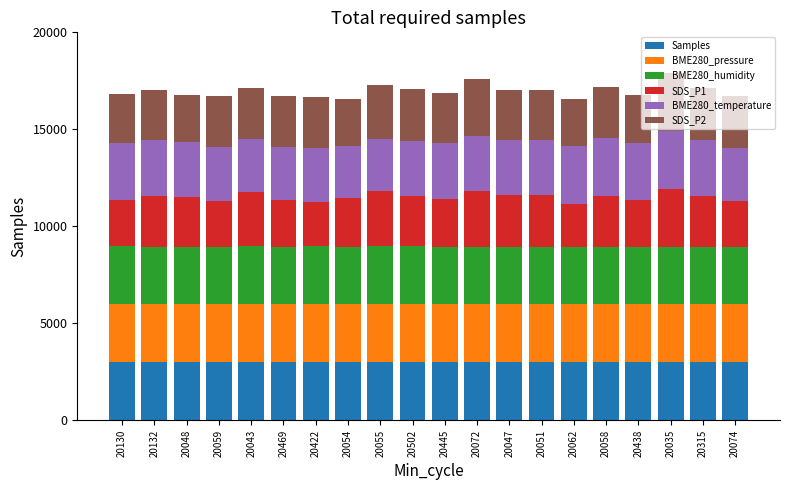

What is the total value across all series at 20072?

17614.1